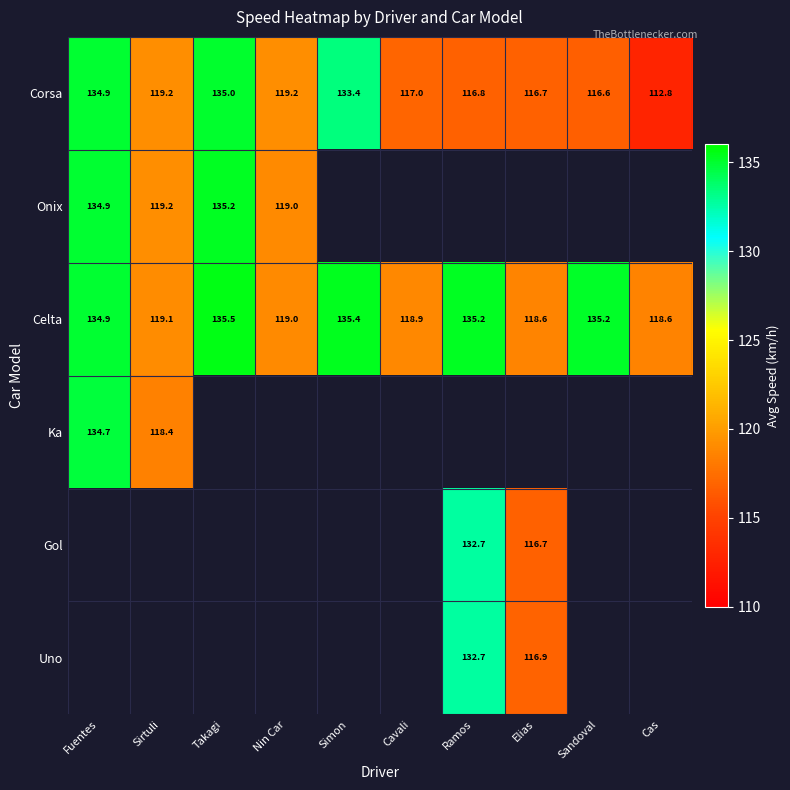

How many data points in Corsa are less than 119?

5